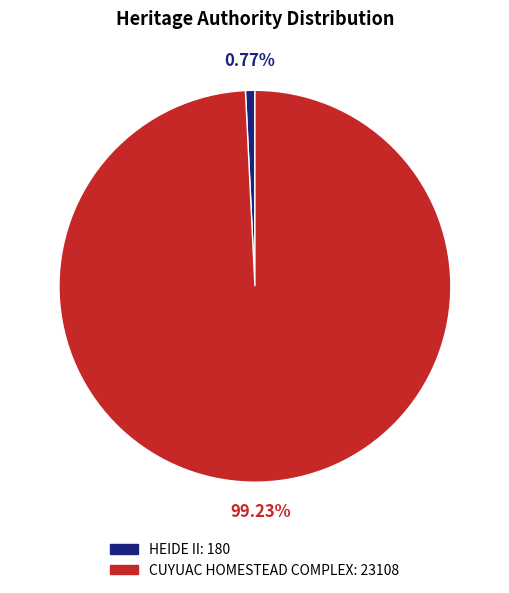

Between CUYUAC HOMESTEAD COMPLEX and HEIDE II, which is larger?

CUYUAC HOMESTEAD COMPLEX